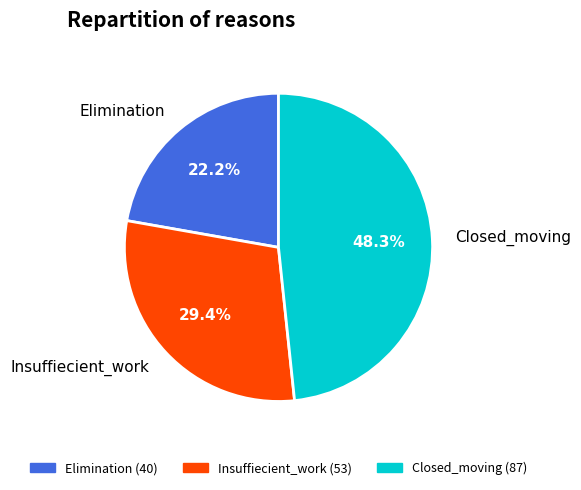

Is the sum of Closed_moving and Insuffiecient_work greater than half?

Yes